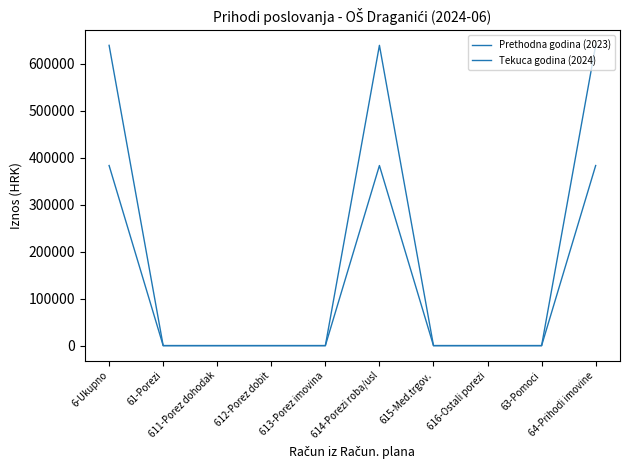

Where is Prethodna godina (2023) nearest to the value 191732?

61-Porezi